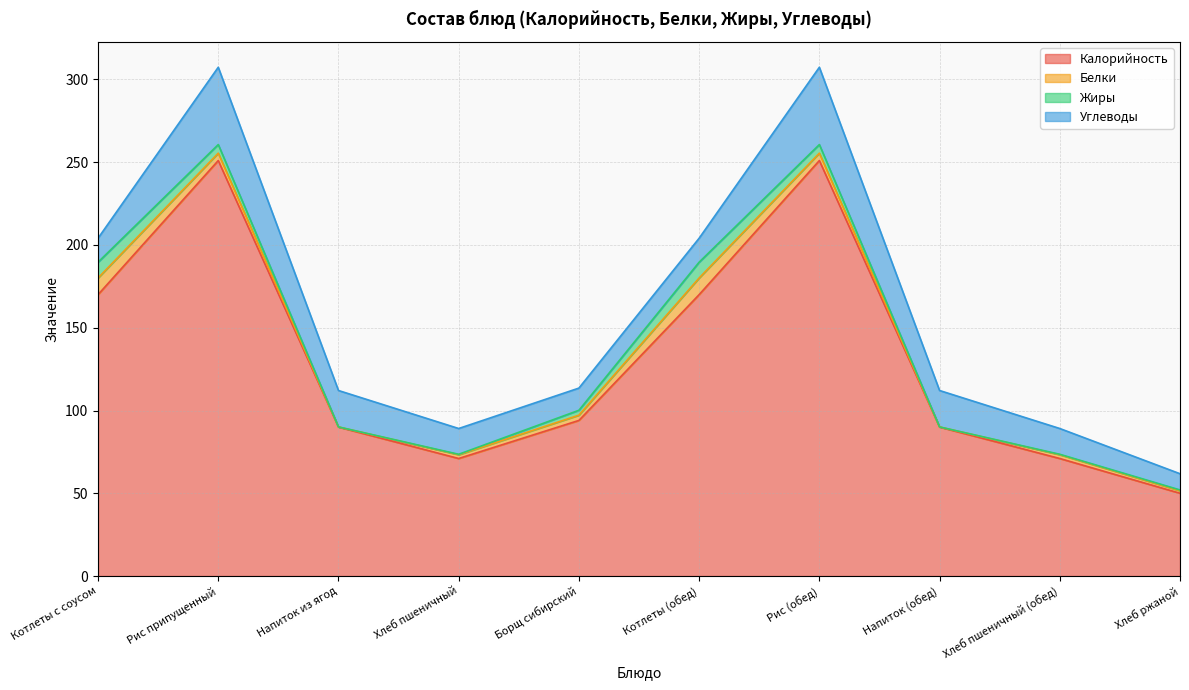

Which series has the largest total across all categories?

Калорийность